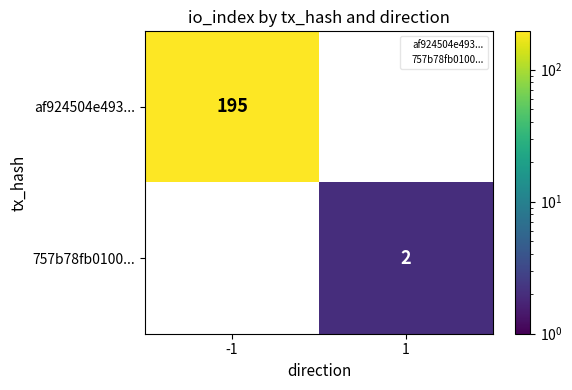

What is the sum of the af924504e493... values at 1 and -1?

195